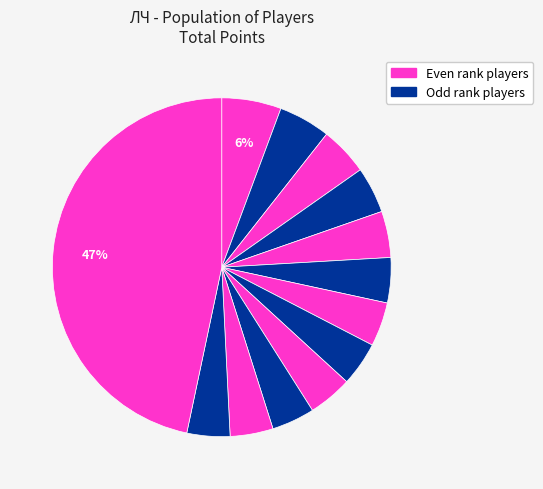

Count the number of slices in the pie.

13